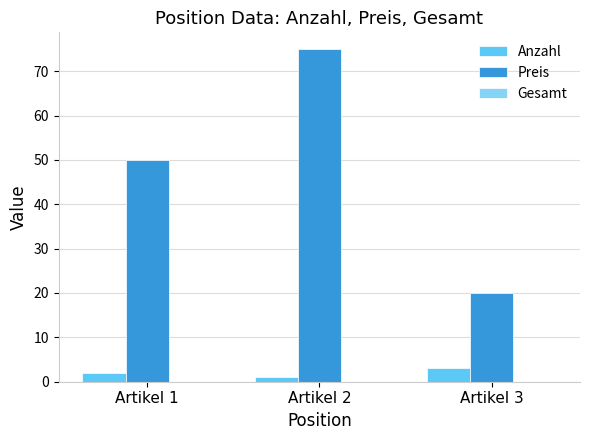

Which series has the largest total across all categories?

Preis